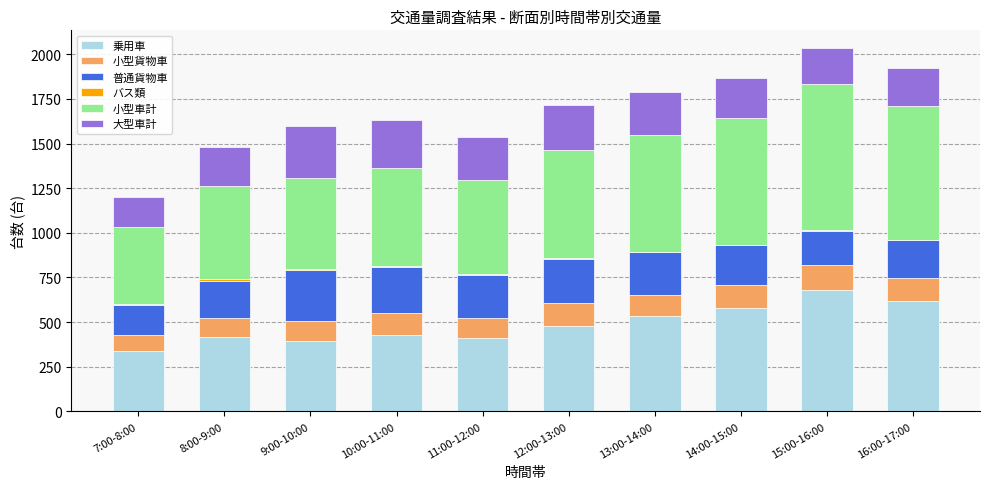

True or false: 乗用車 has a value of 620 at 16:00-17:00.

True